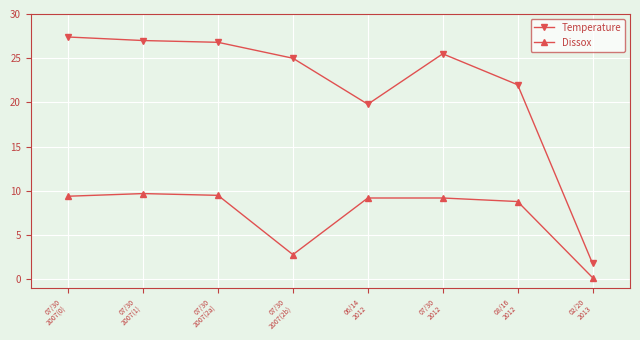

Rank the series at 02/20
2013 from highest to lowest value.

Temperature, Dissox